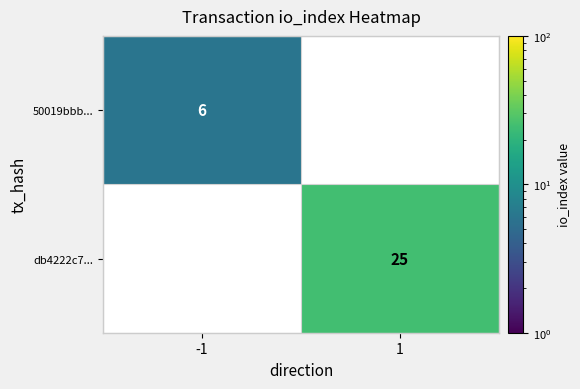

The value of db4222c7... at 1 is 25. True or false?

True